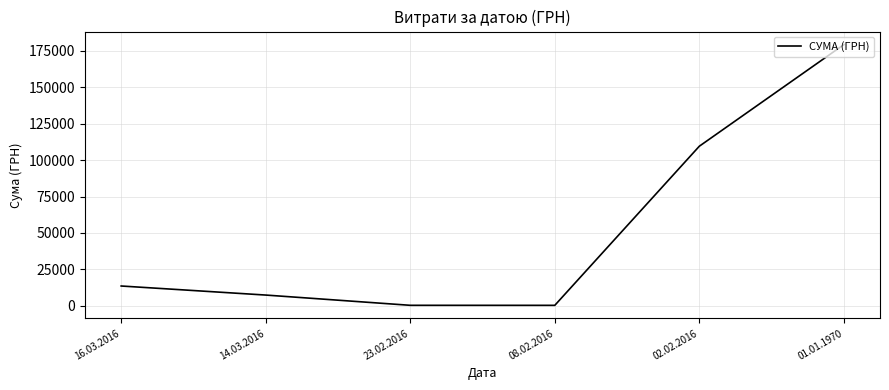

The value at 14.03.2016 is 7372.9. True or false?

True